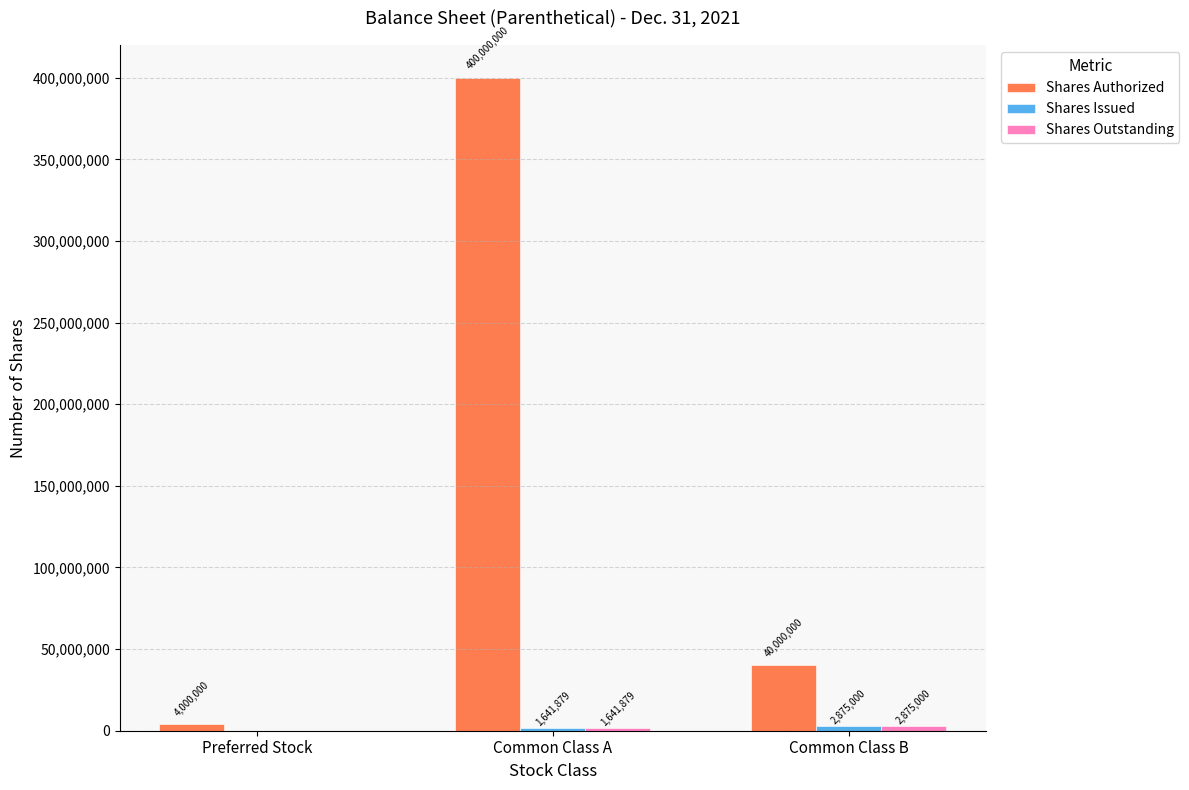

Which series changed the most between Preferred Stock and Common Class A?

Shares Authorized